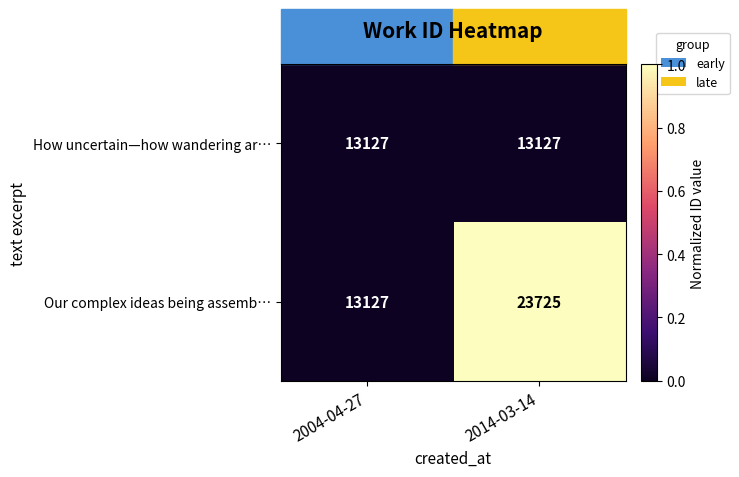

Read the How uncertain—how wandering ar… value at 2004-04-27.

13127